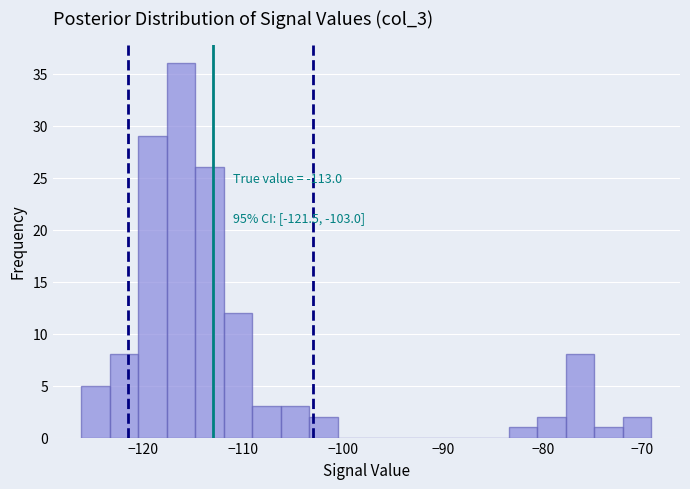

Around what value on the x-axis is the tallest bar? Give the approximate position of its centre, as read against the axis.

-116